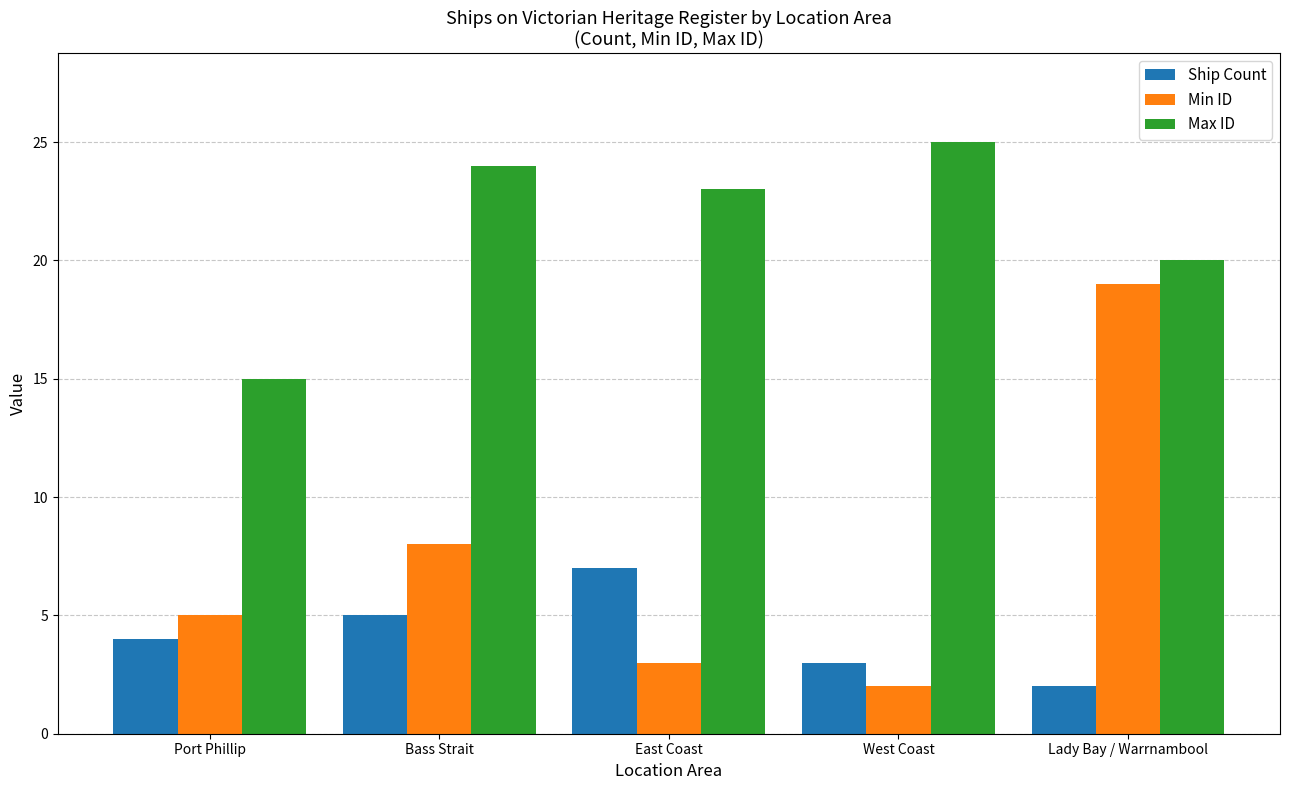

What is the maximum value for Max ID?

25